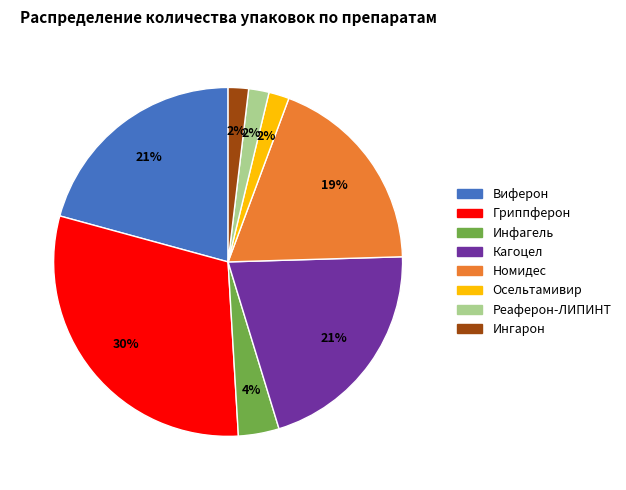

What percentage is the Ингарон slice, to the nearest percent?

2%